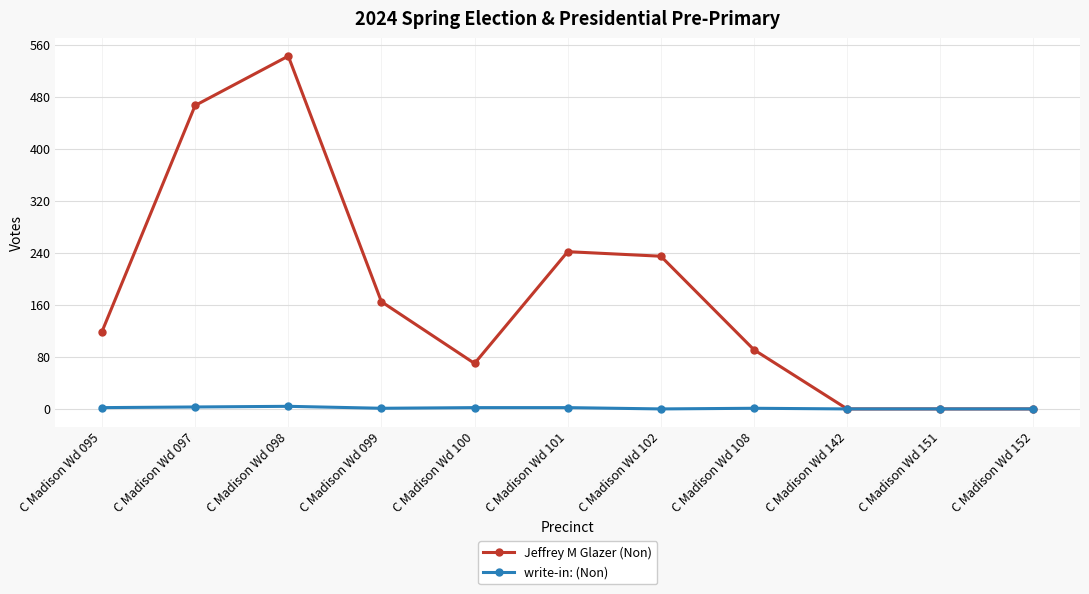

True or false: write-in: (Non) has more than 0 interior local peaks.

True